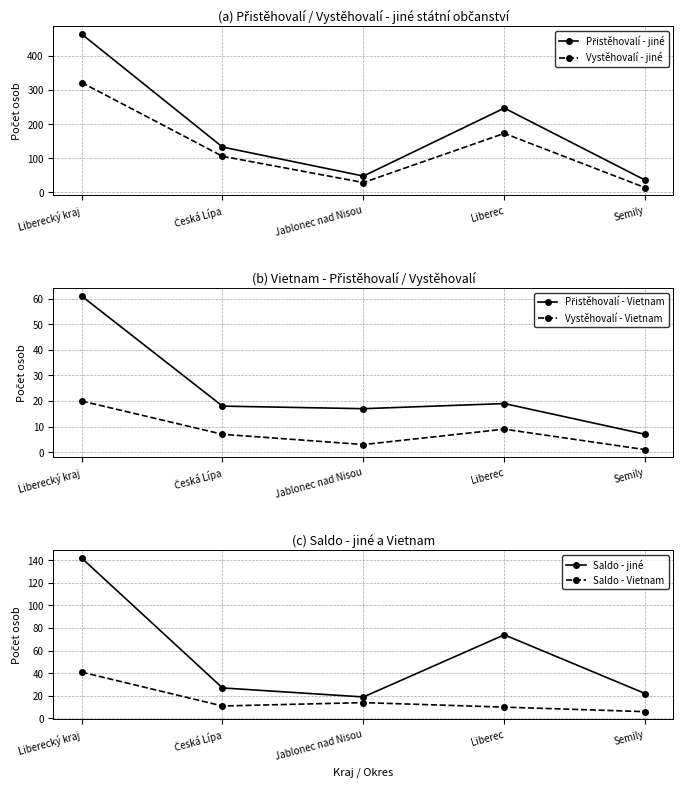

True or false: Saldo - Vietnam and Vystěhovalí - jiné intersect in this chart.

False